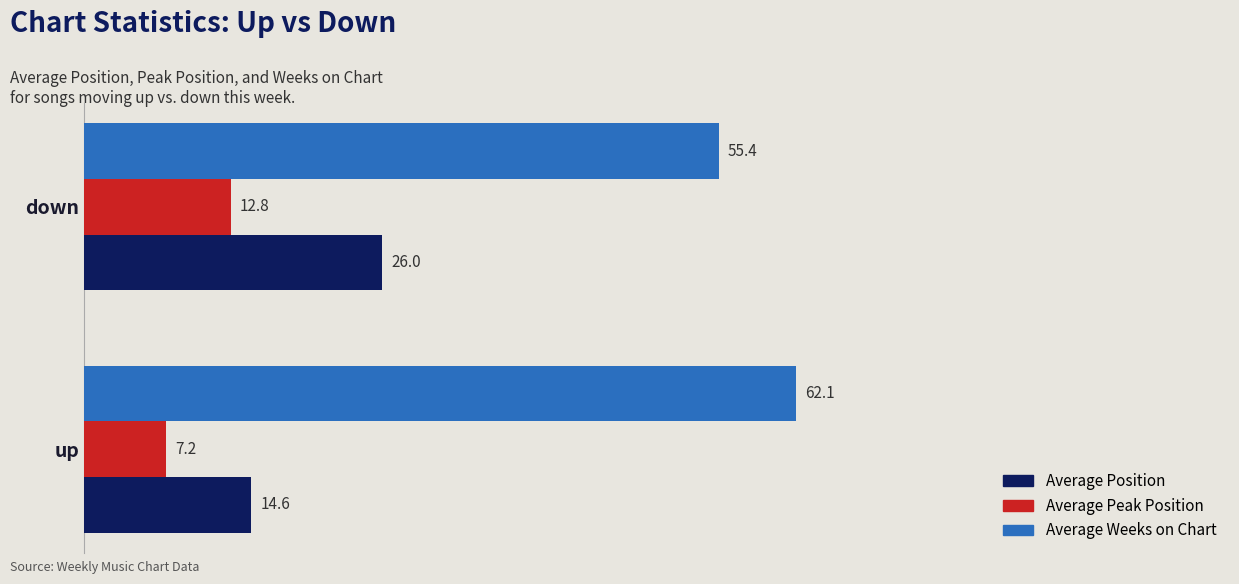

How many categories are shown in the chart?

2